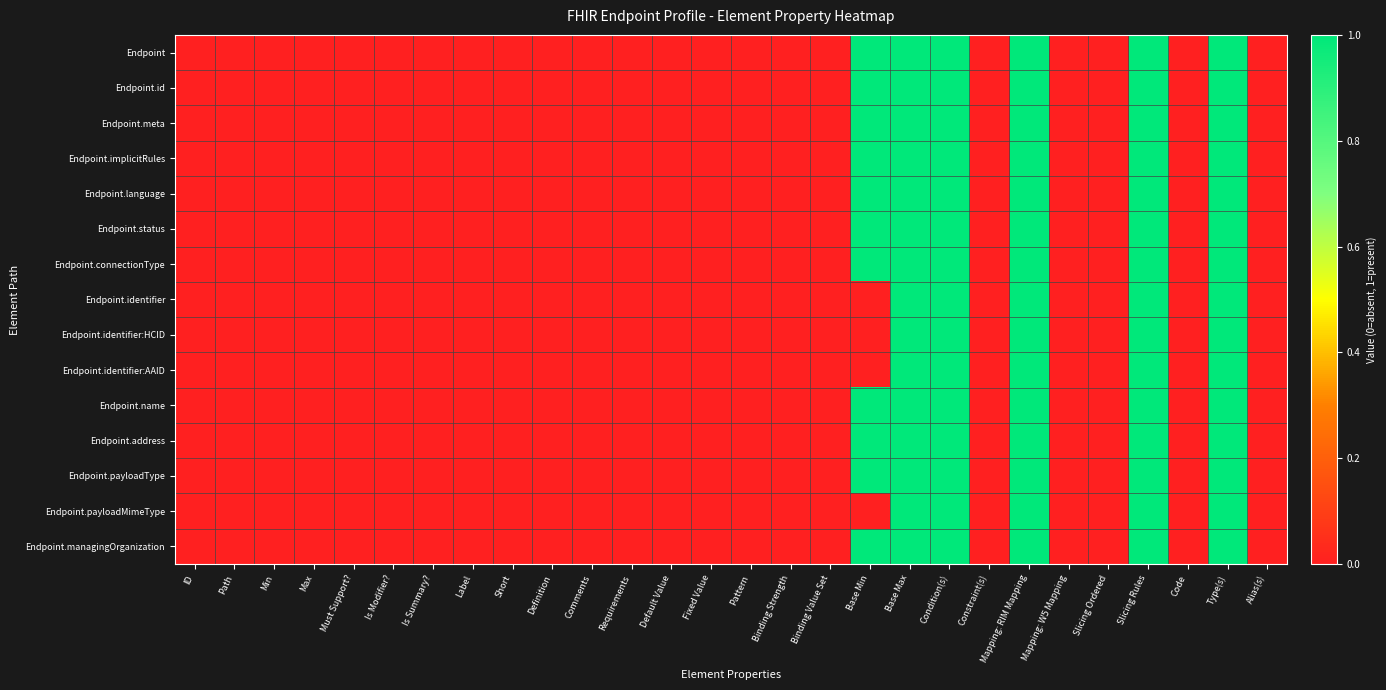

Which category has the highest value across all series?

Base Min